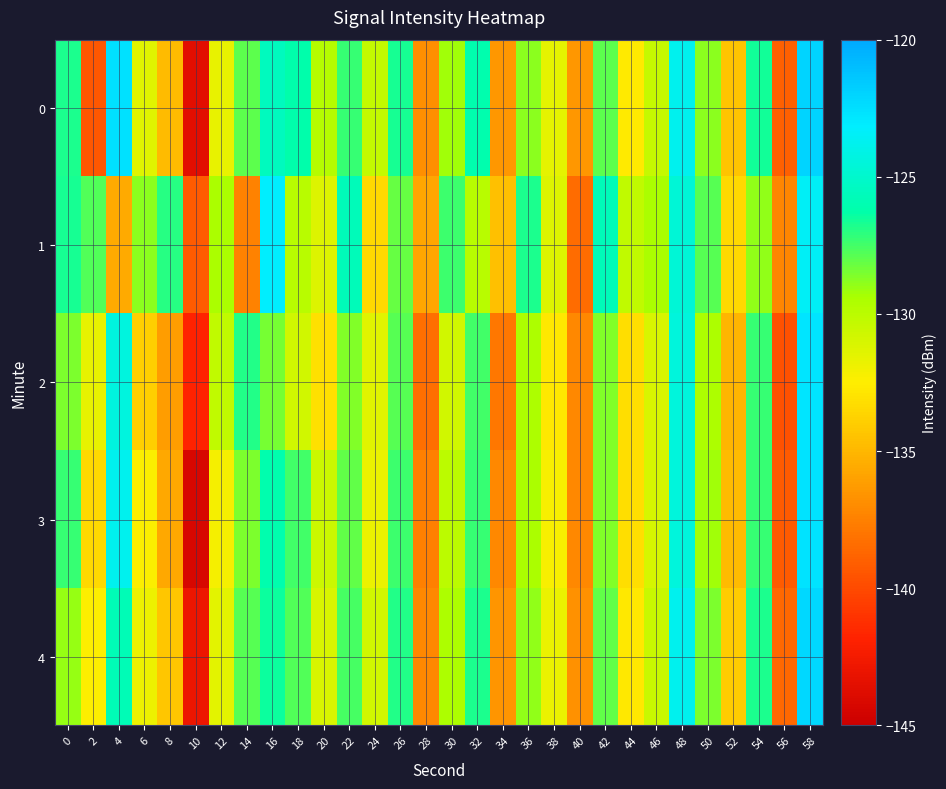

At which category is the sum across all series the highest?

58